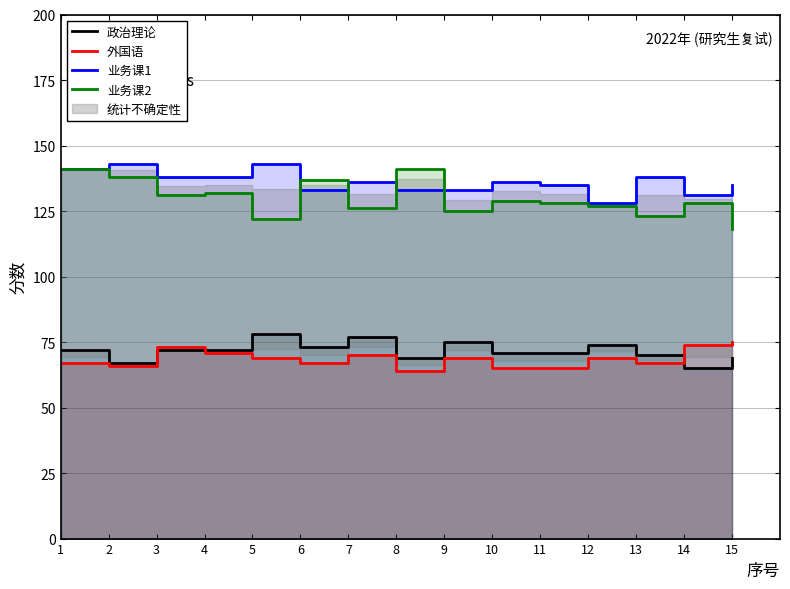

What are all the series names shown in the legend?

政治理论, 外国语, 业务课1, 业务课2